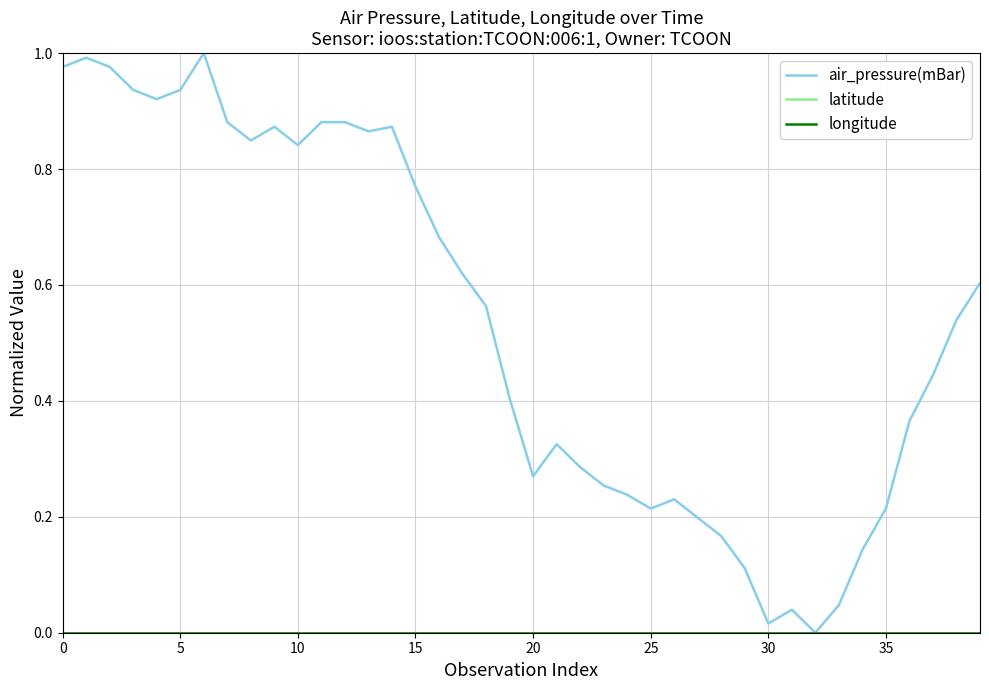

Does the chart display data point markers on the line(s)?

No